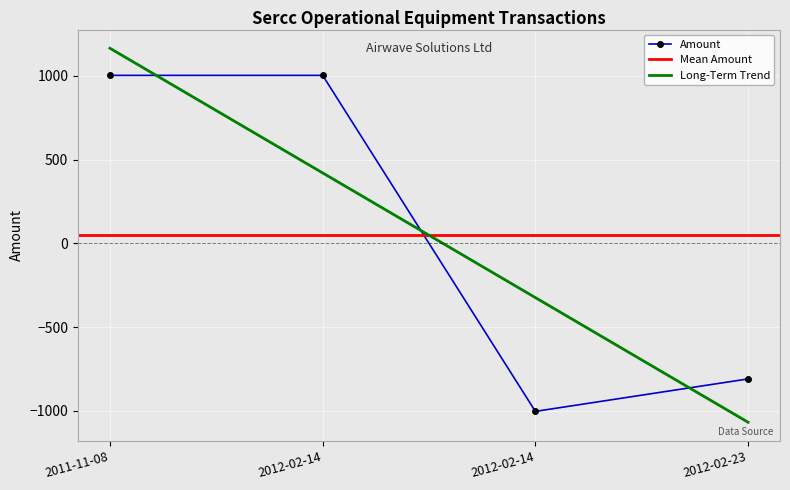

True or false: the data shows -1131.0 at 2012-02-23.

False